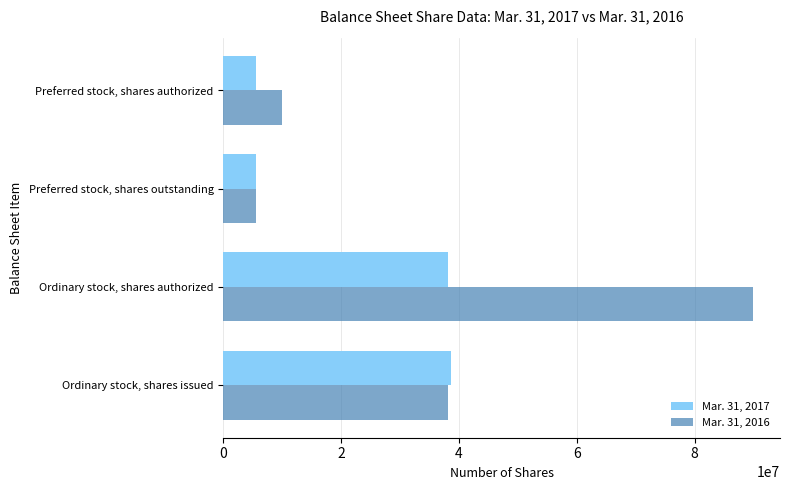

At which label is Mar. 31, 2017 closest to 22033733?

Ordinary stock, shares authorized